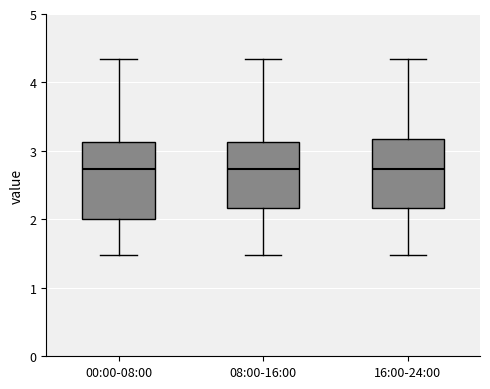

Which box is the tallest, from its lower edge to its upper edge?

00:00-08:00